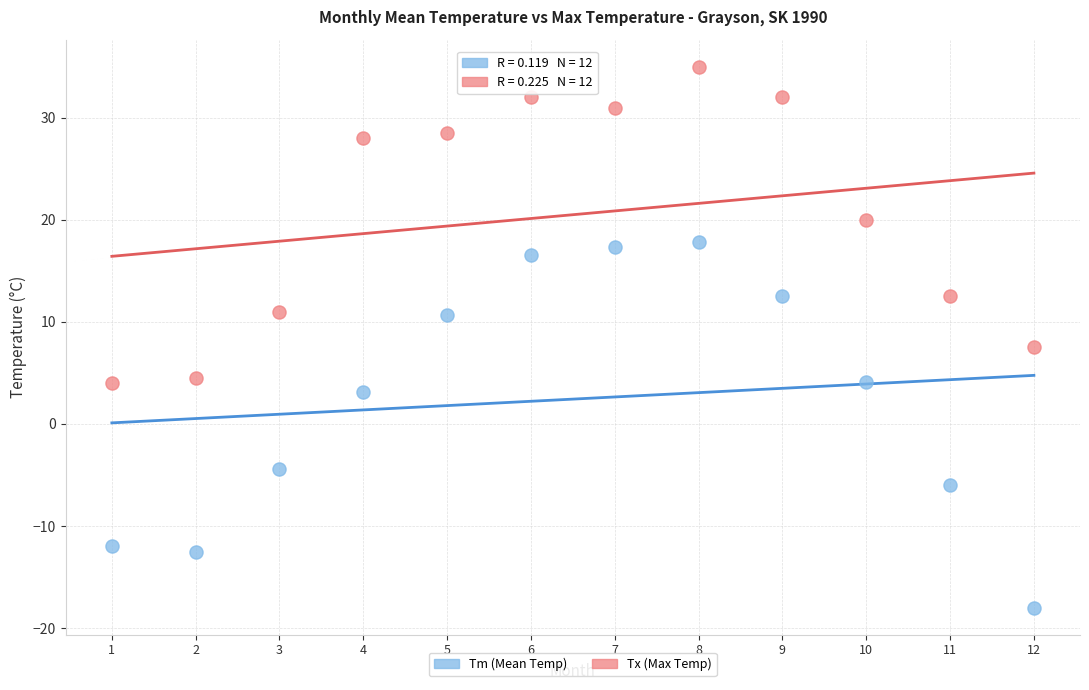

In the Tm (Mean Temp) series, what Y value is closest to 0?

3.1